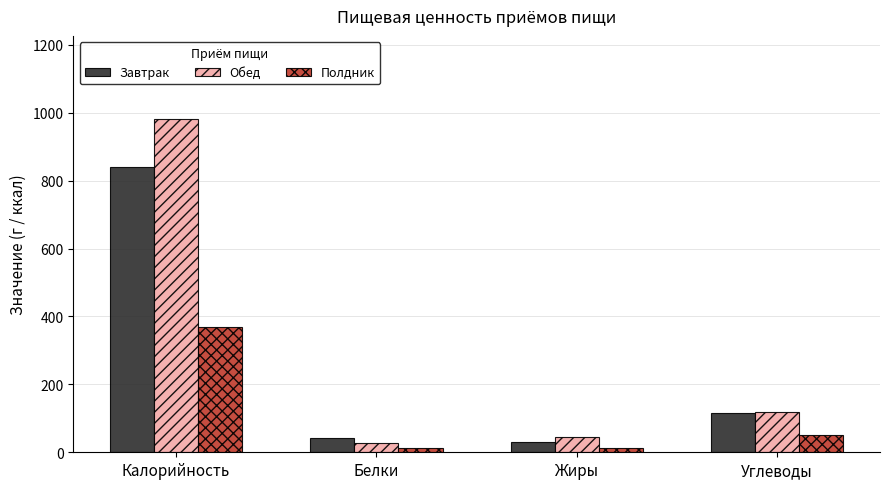

Which series has the largest range (max minus min)?

Обед